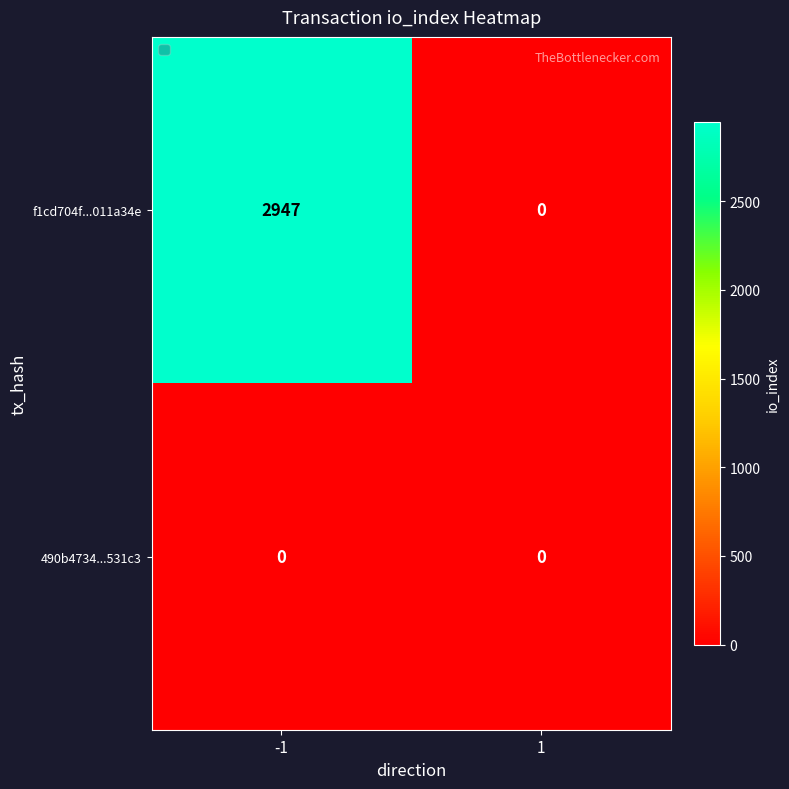

What is the maximum value for f1cd704f...011a34e?

2947